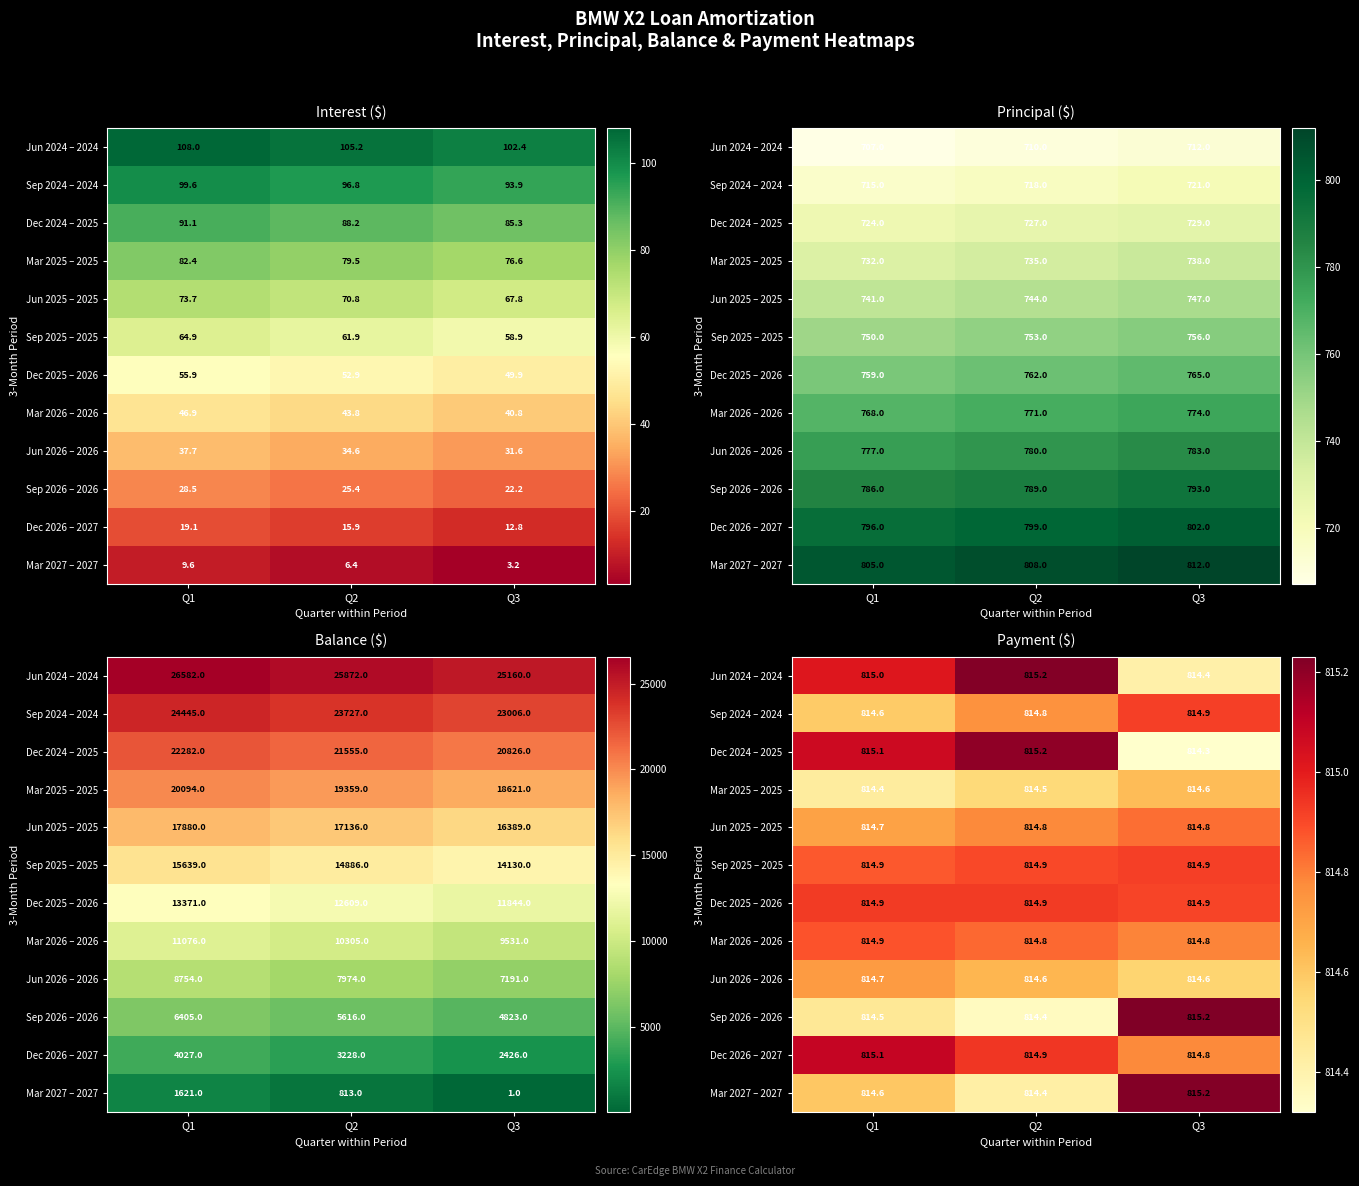

Is it true that Dec 2026 – 2027 equals 815.1 at Q1?

True